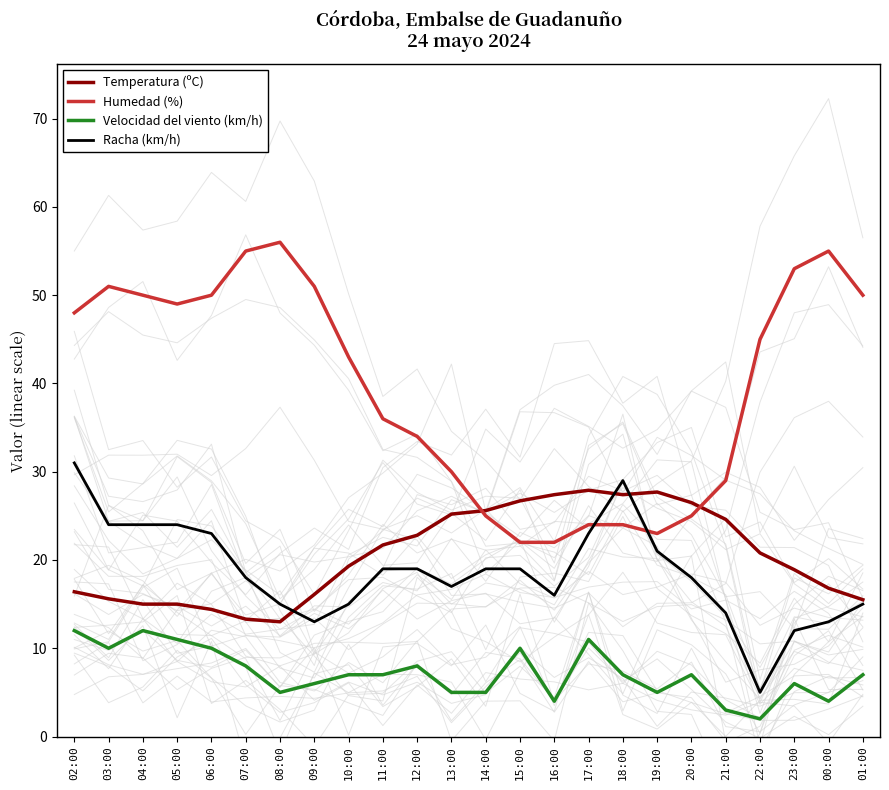

Is it true that Racha (km/h) equals 10.9 at 17:00?

False